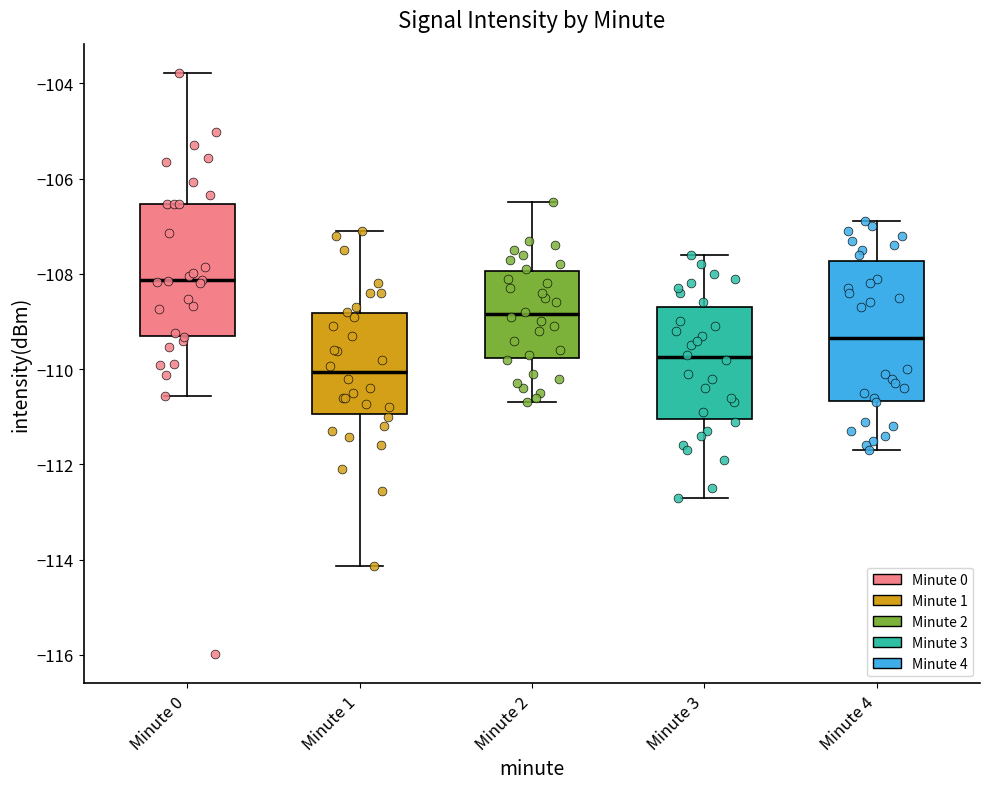

Where does the upper whisker of the box for Minute 3 end on the y-axis? The values are not printed on the chart, so give them approximately, as read against the axis.

-107.6